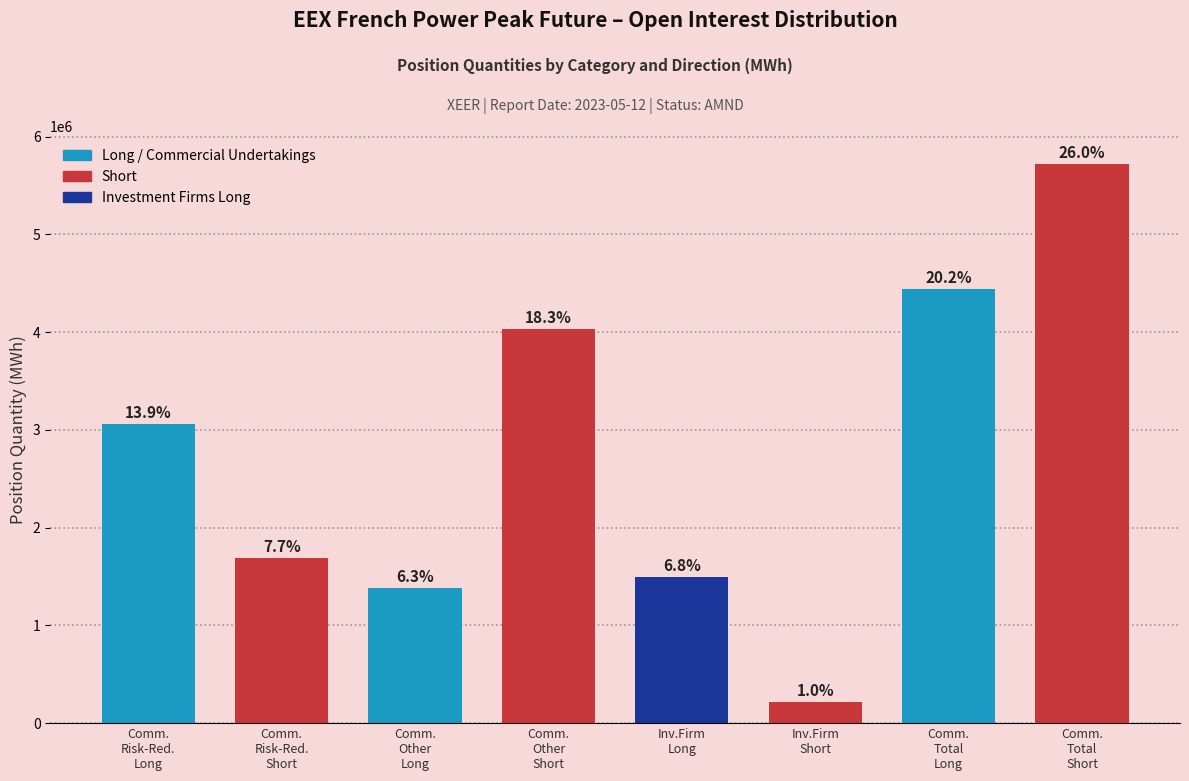

How many bars are there in total?

8